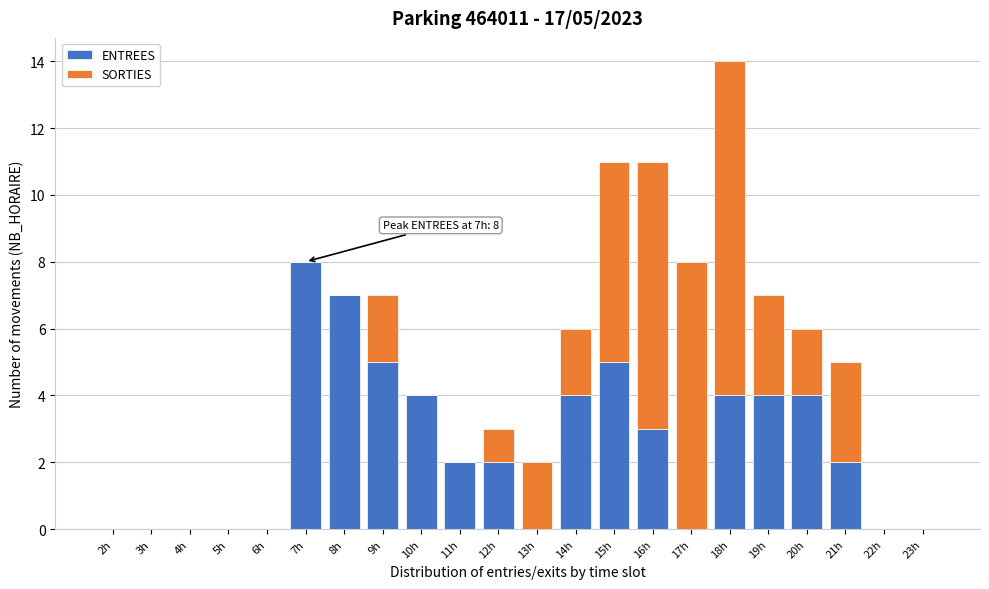

Read the ENTREES value at 15h.

5